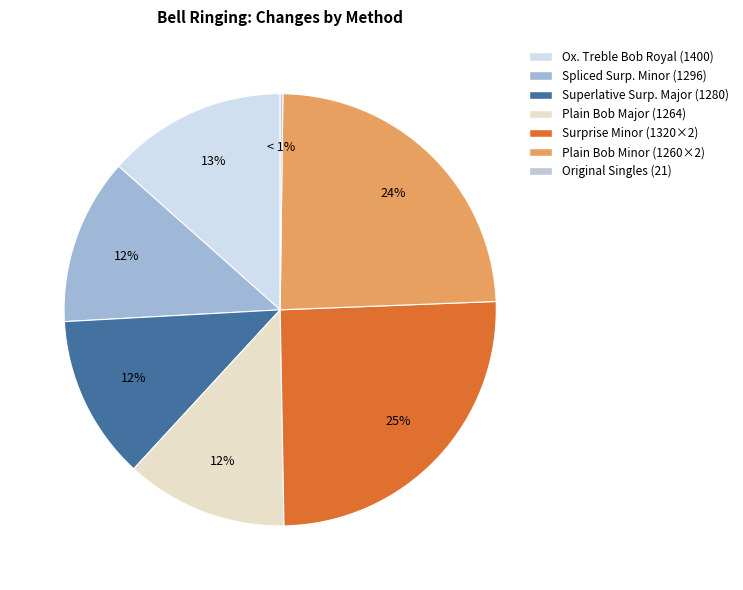

Combined, do Cambridge Surprise Minor and Oxford Treble Bob Royal account for over 50%?

No